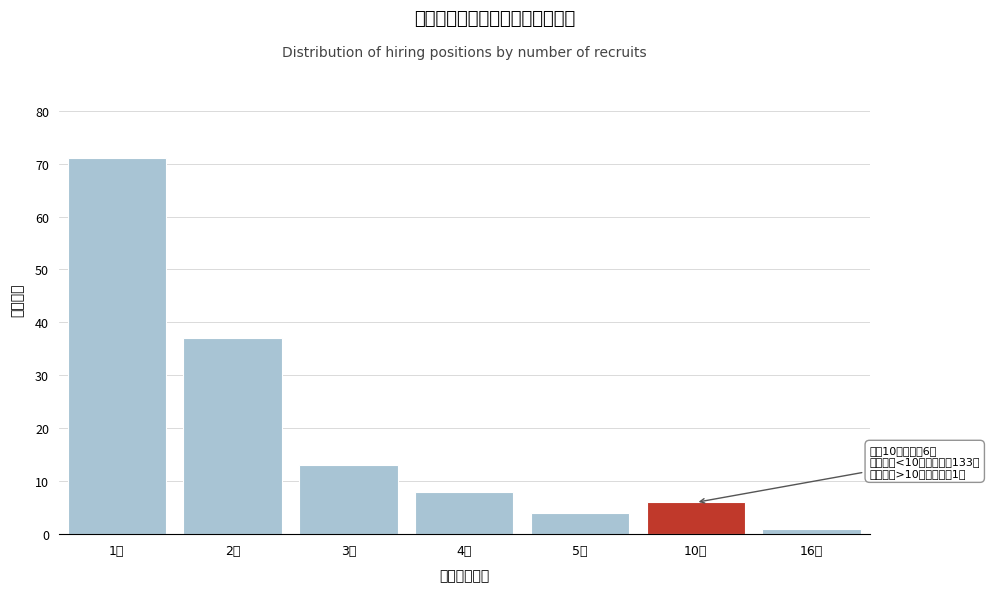

Reading left to right, what are all the values shown in this chart?

1人=71	2人=37	3人=13	4人=8	5人=4	10人=6	16人=1